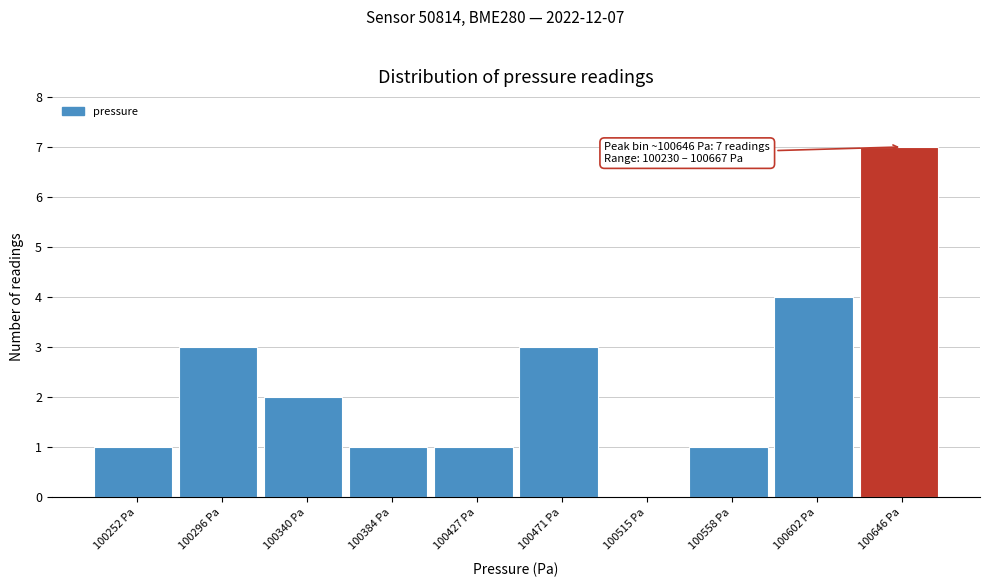

Over which range of the x-axis is the bar tallest?

100625 to 100665